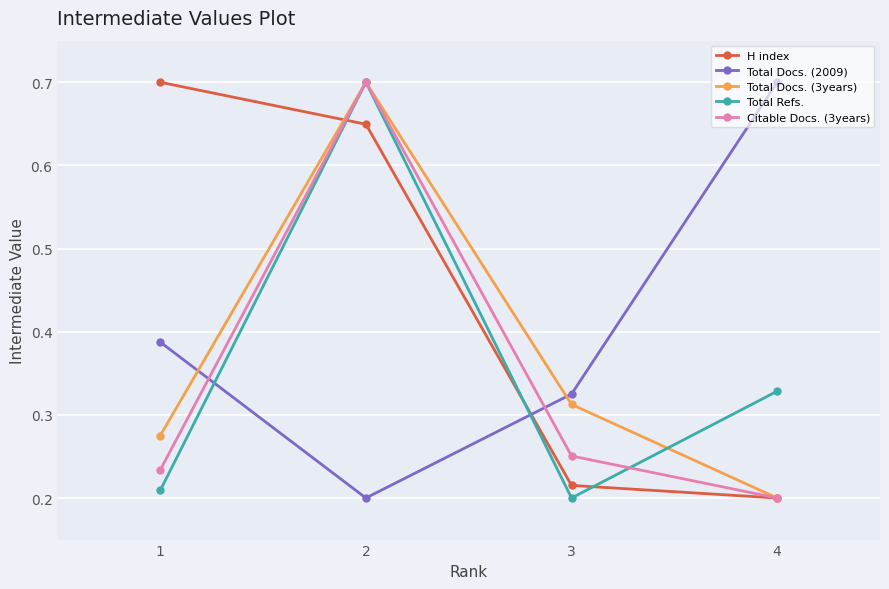

At which category is the sum across all series the highest?

2